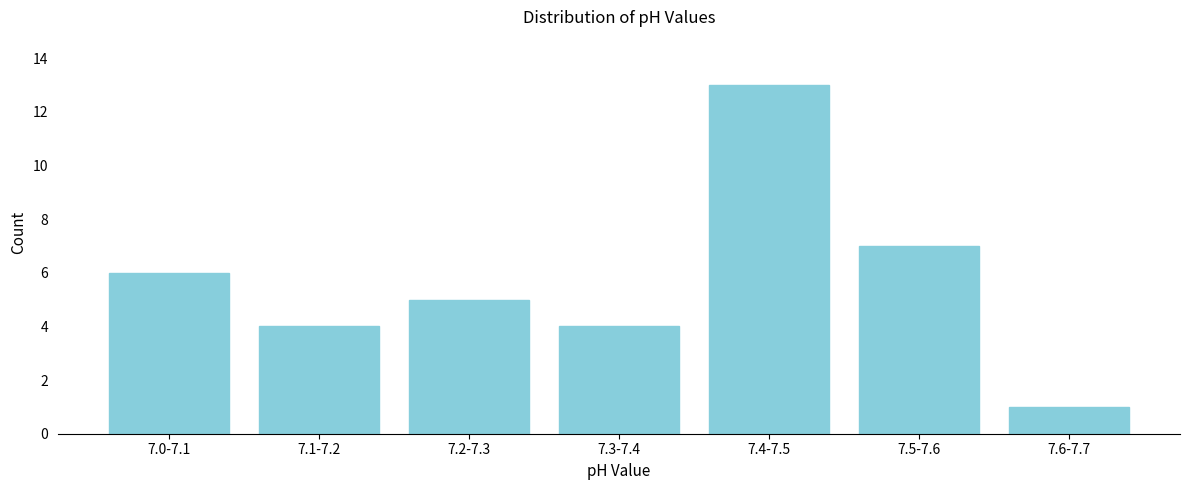

Reading left to right, list all the values displayed in this chart.

7.0-7.1=6	7.1-7.2=4	7.2-7.3=5	7.3-7.4=4	7.4-7.5=13	7.5-7.6=7	7.6-7.7=1